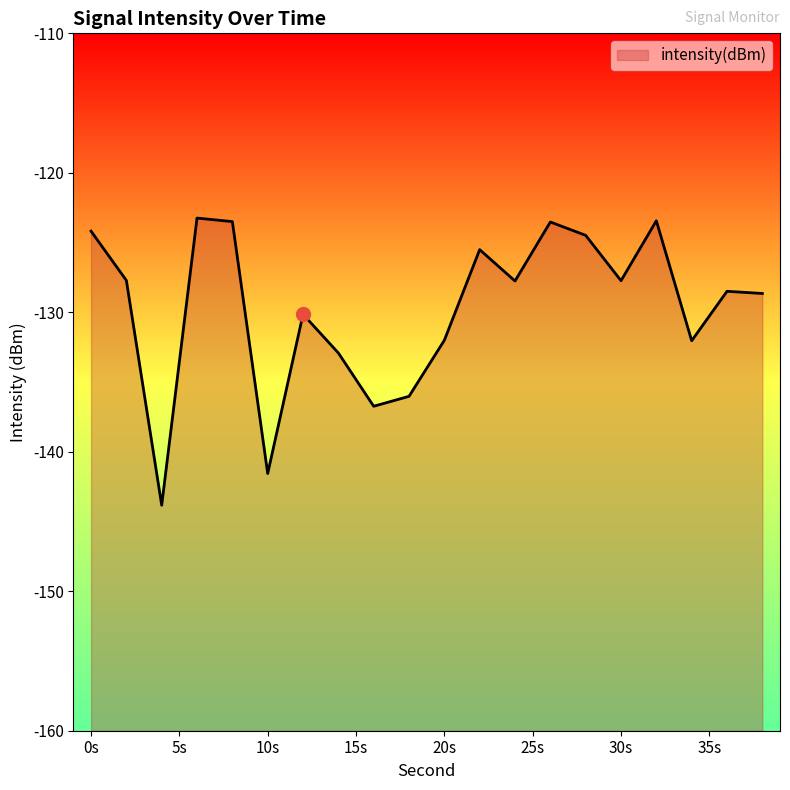

Where is the first local minimum?

4